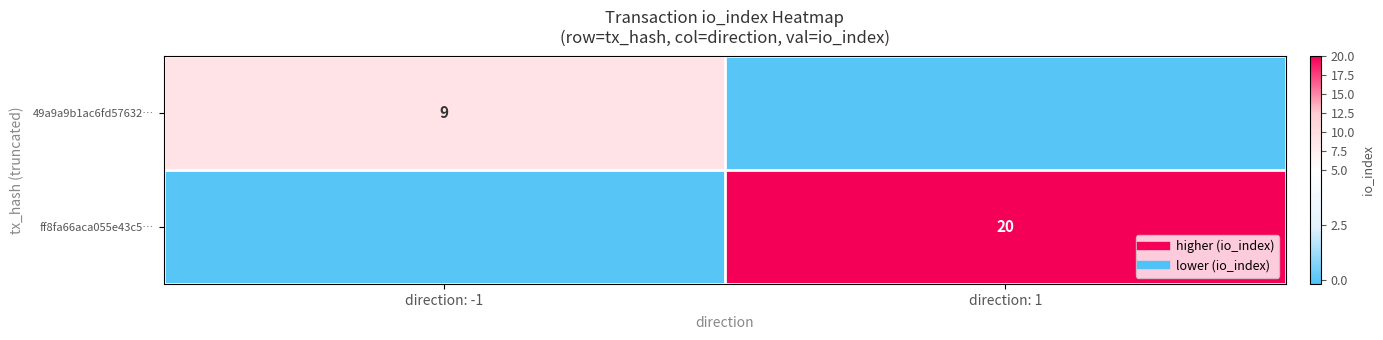

What is the sum of all ff8fa66aca055e43c5… values?

20